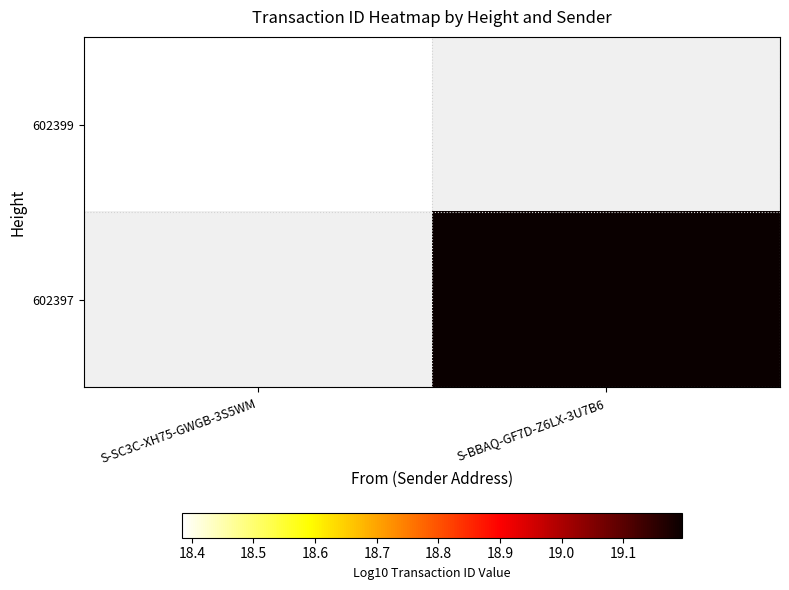

How many values in 602399 are above zero?

1